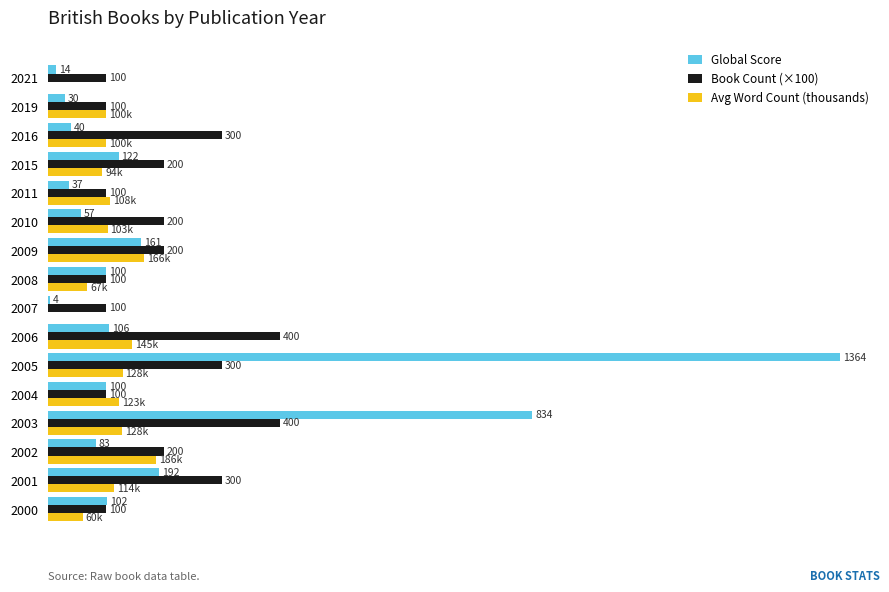

Is the value of Global Score at 2021 greater than the value of Book Count (×100) at 2007?

No